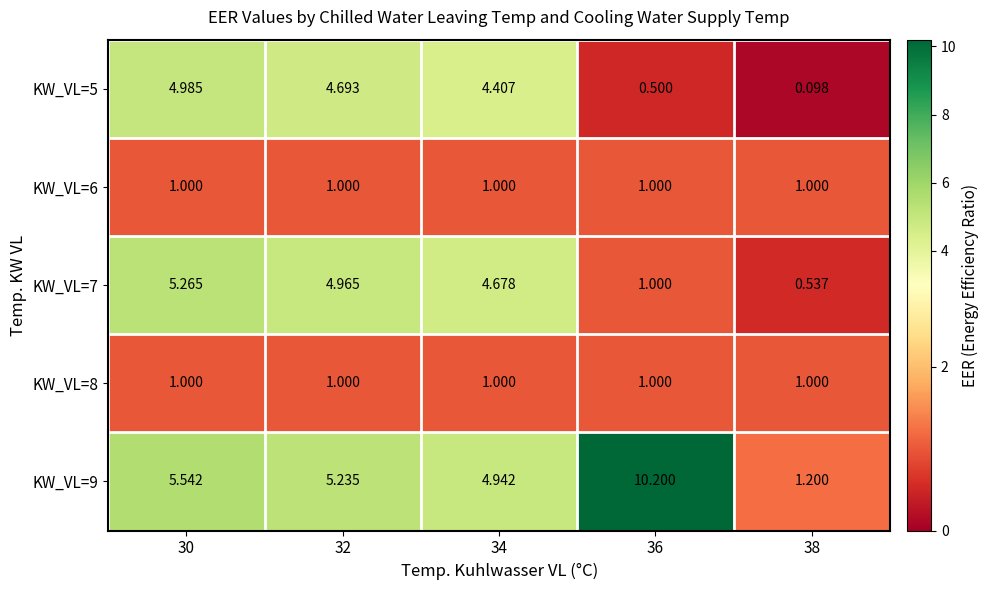

Which series has the largest total across all categories?

KW_VL=9